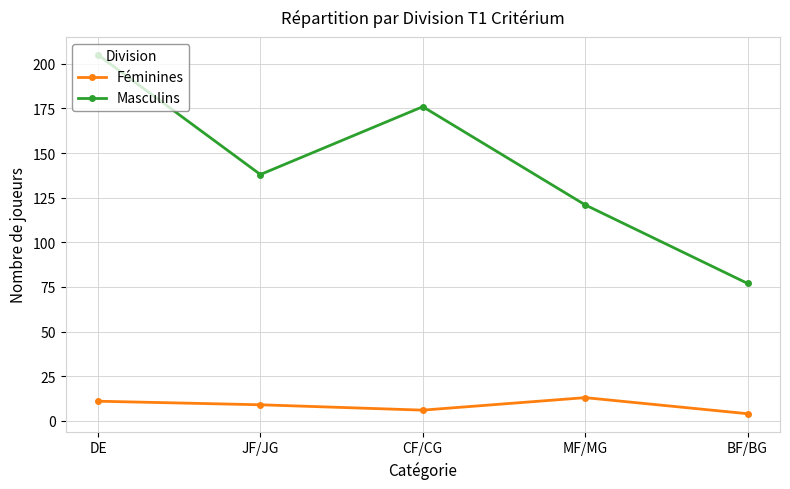

The Féminines series shows 9 at JF/JG. True or false?

True